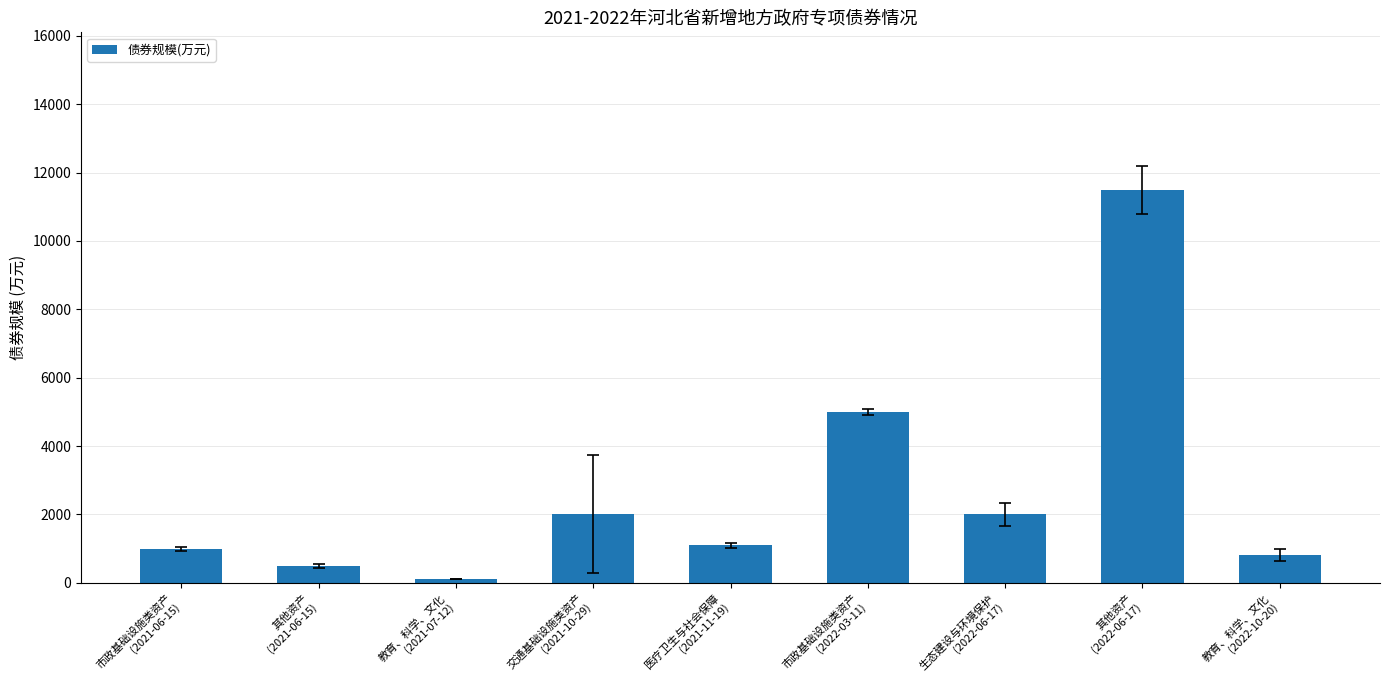

Reading left to right, what are all the values shown in this chart?

1000	500	110	2000	1100	5000	2000	11500	820